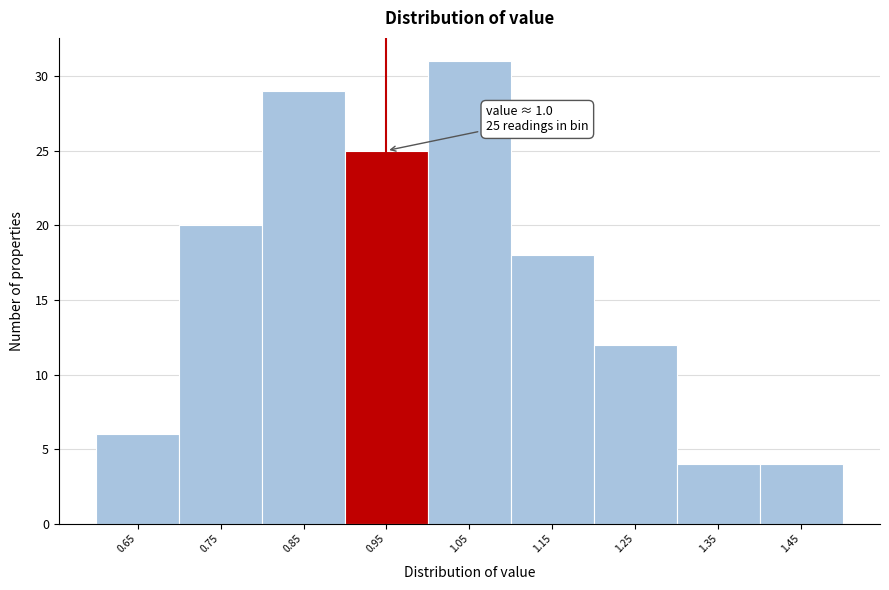

Reading left to right, list all the values displayed in this chart.

0.65=6	0.75=20	0.85=29	0.95=25	1.05=31	1.15=18	1.25=12	1.35=4	1.45=4